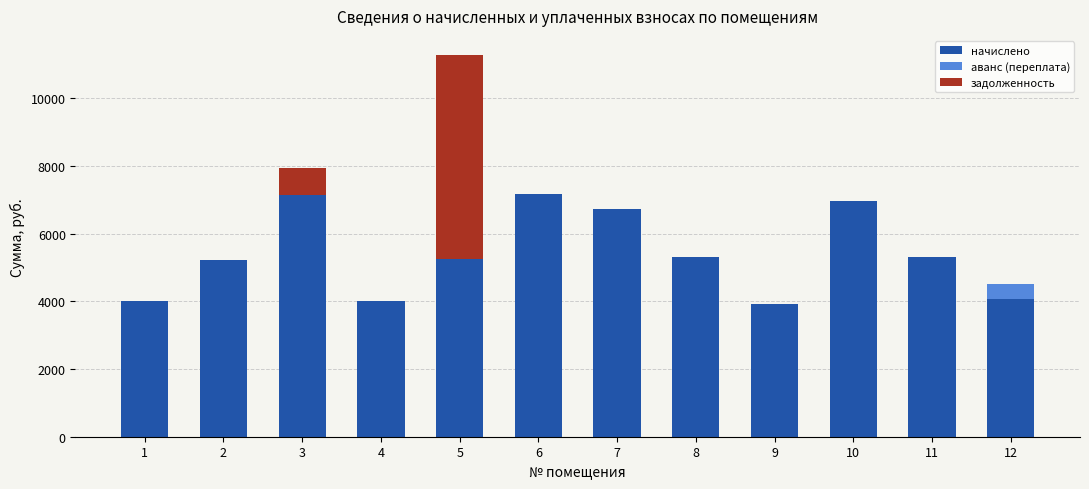

What is the maximum value for начислено?

7165.5